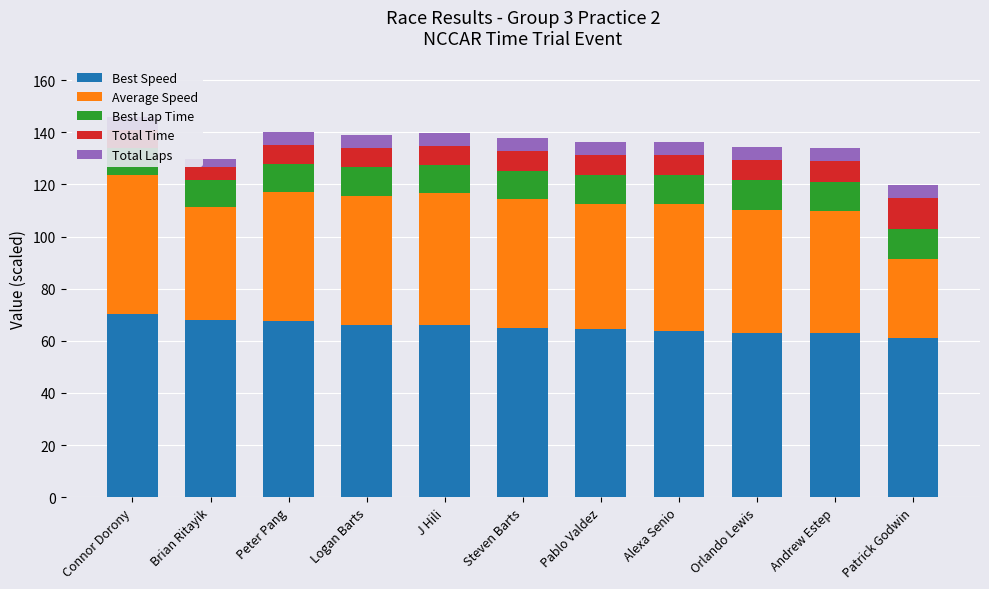

Which has a higher value, Pablo Valdez or Brian Ritayik?

Brian Ritayik